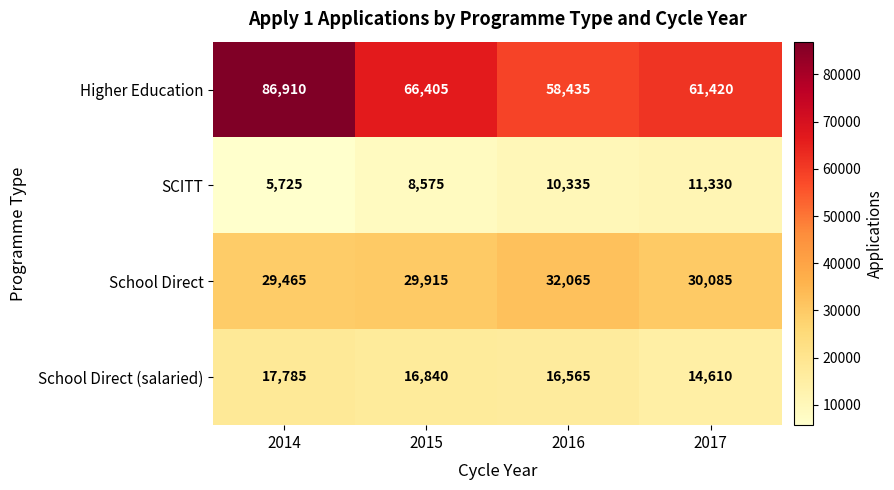

What is the sum of all SCITT values?

35965